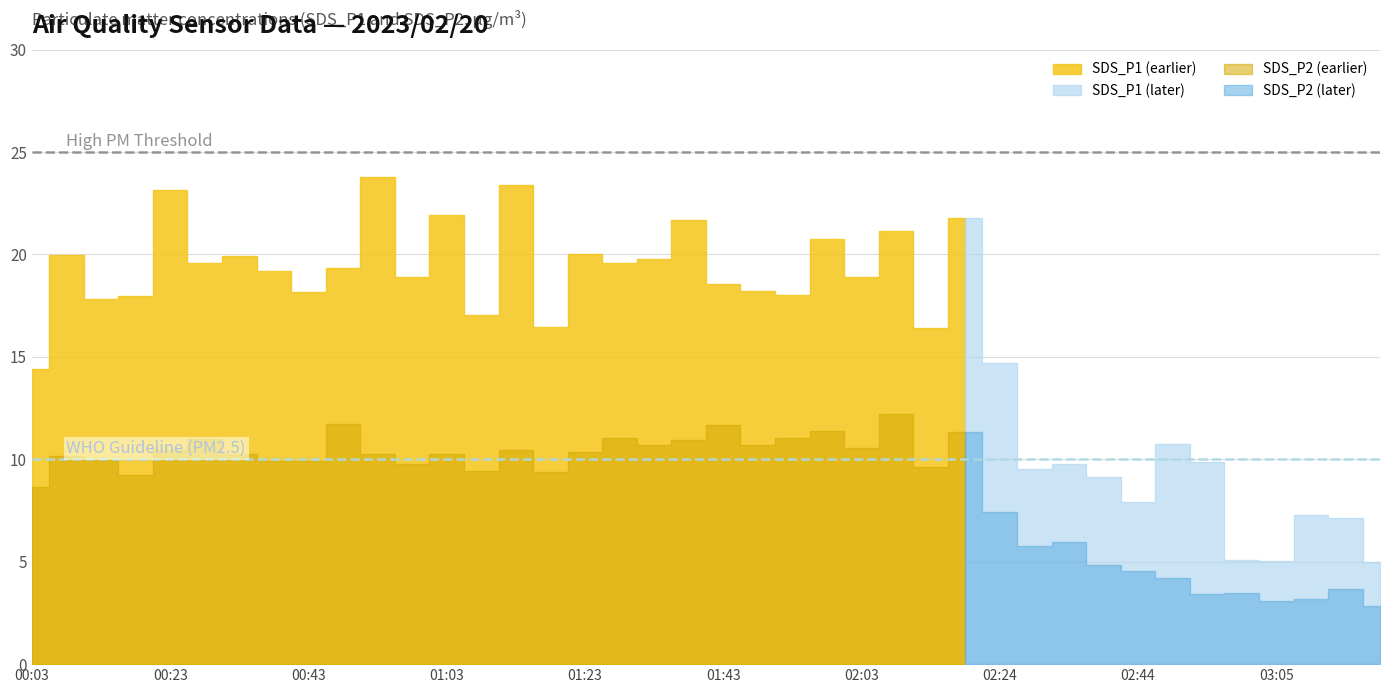

How many interior local valleys does the SDS_P2 series have?

11